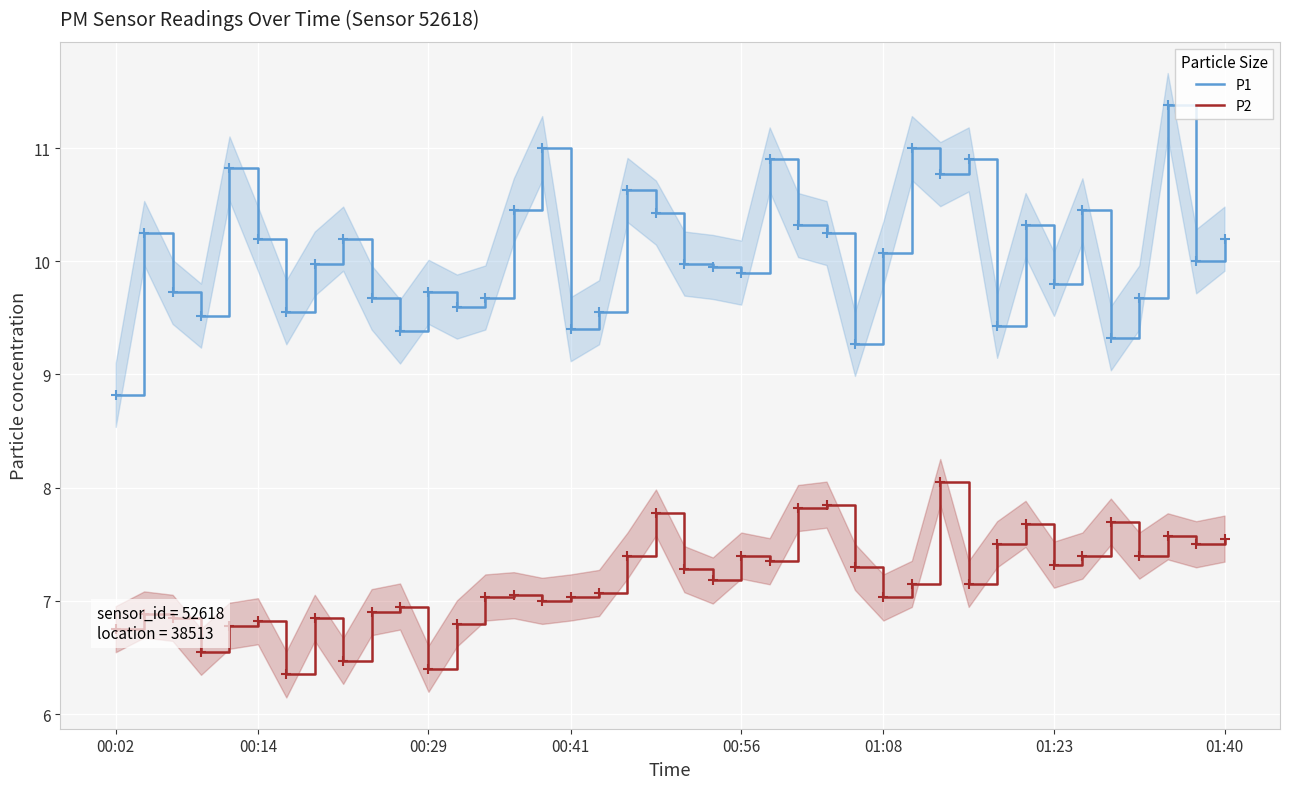

What is the sum of all P1 values?

402.5